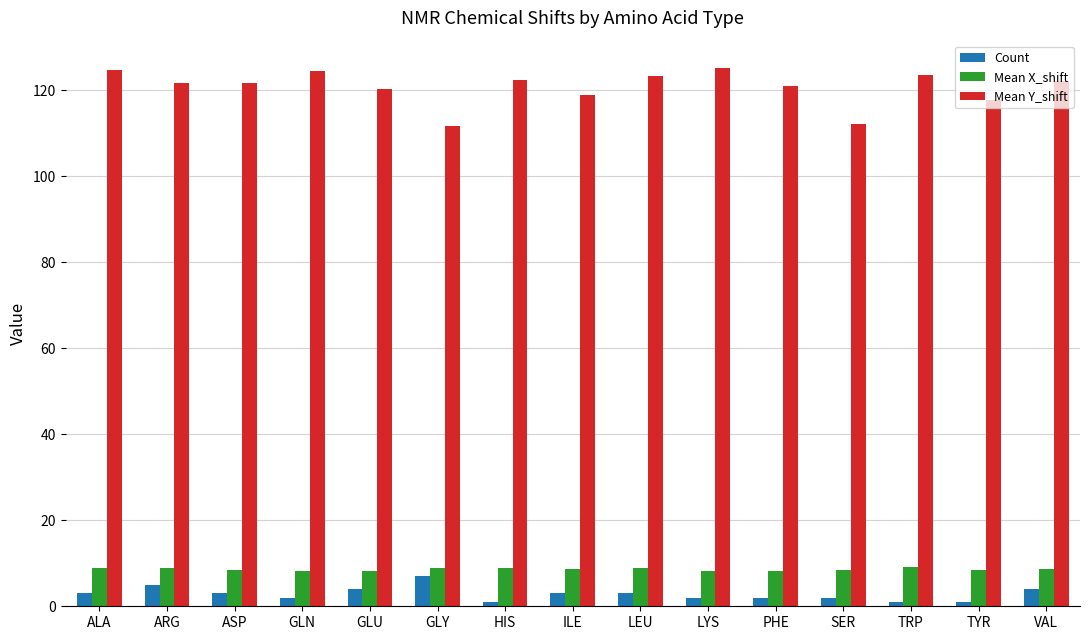

Which series has the largest range (max minus min)?

Mean Y_shift